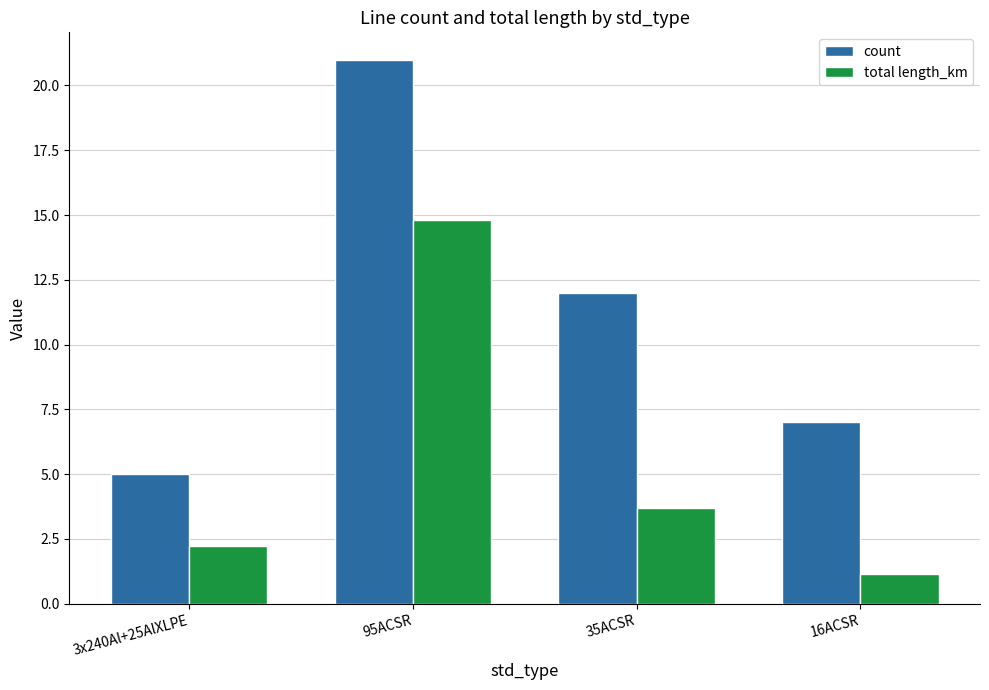

Are the bars grouped side by side (vs. stacked)?

Yes